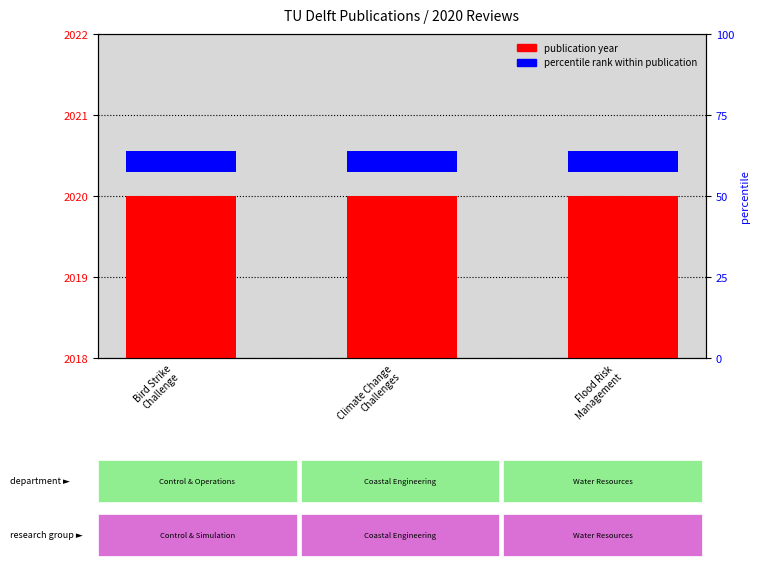

The publication year series shows 2020.0 at Bird Strike
Challenge. True or false?

True